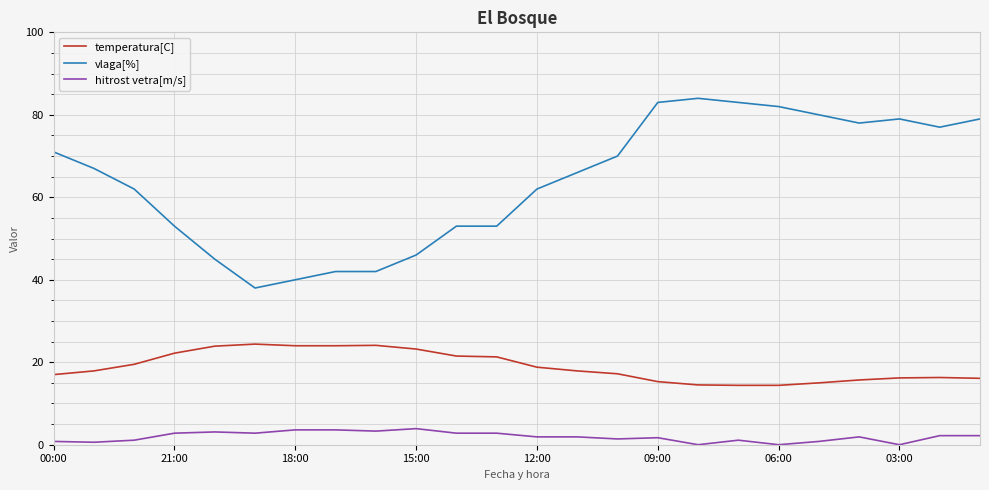

List the series in order of their peak value, lowest first.

hitrost vetra[m/s], temperatura[C], vlaga[%]